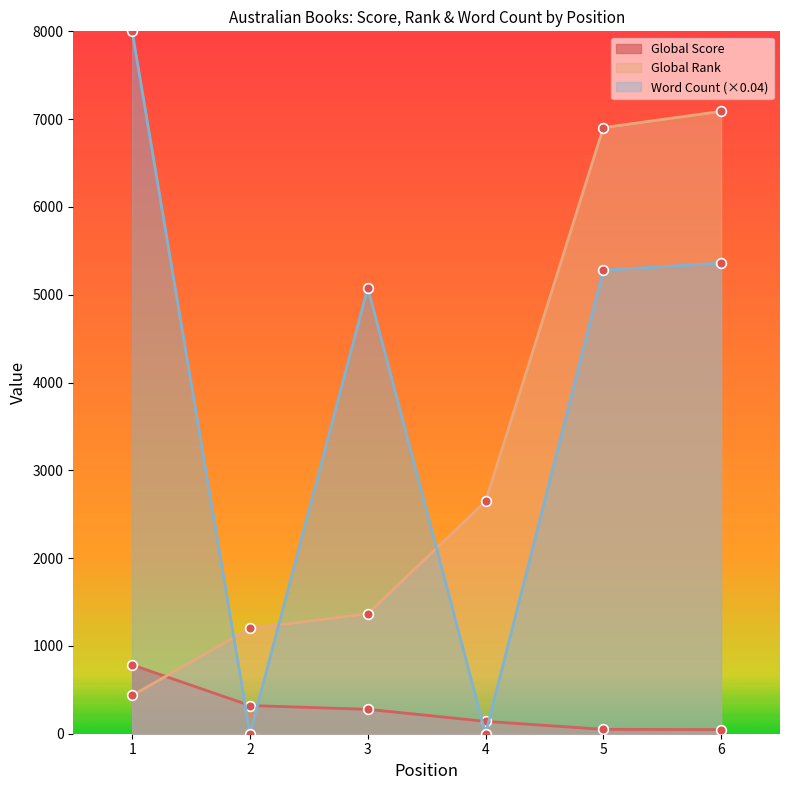

At which label does Word Count reach its peak?

1